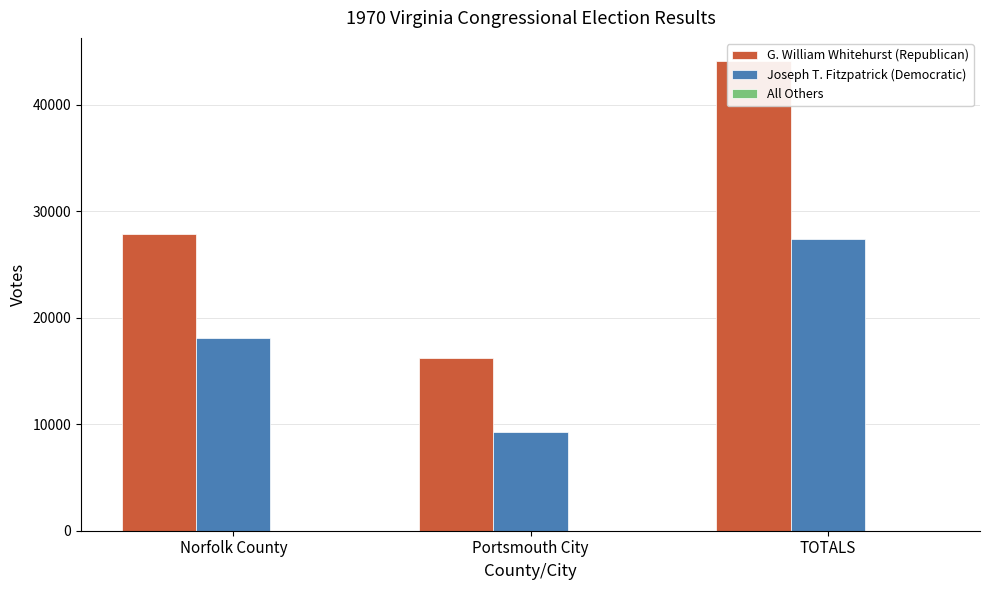

How many groups of bars are there?

3